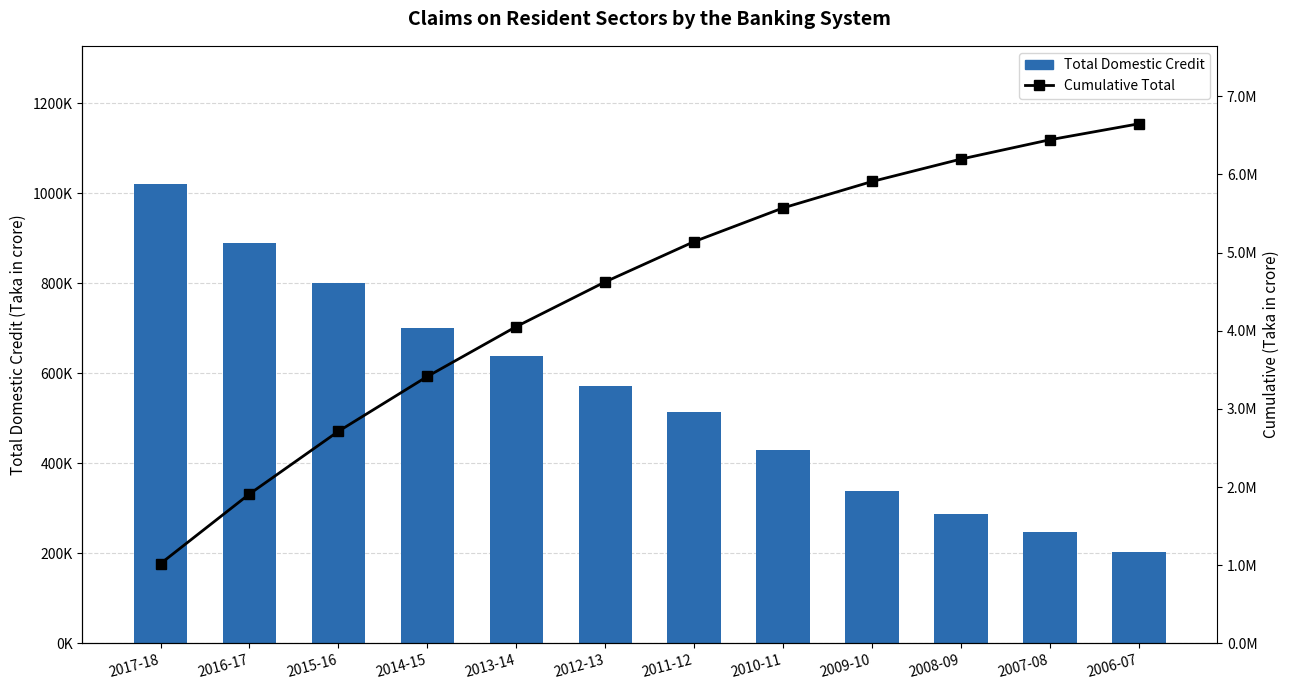

True or false: Total Domestic Credit has a value of 1339245.7 at 2017-18.

False